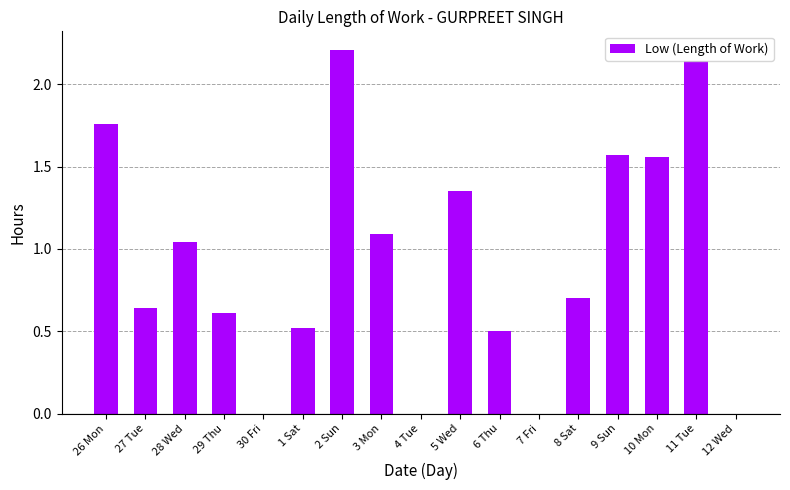

What is the sum of all values?

15.7